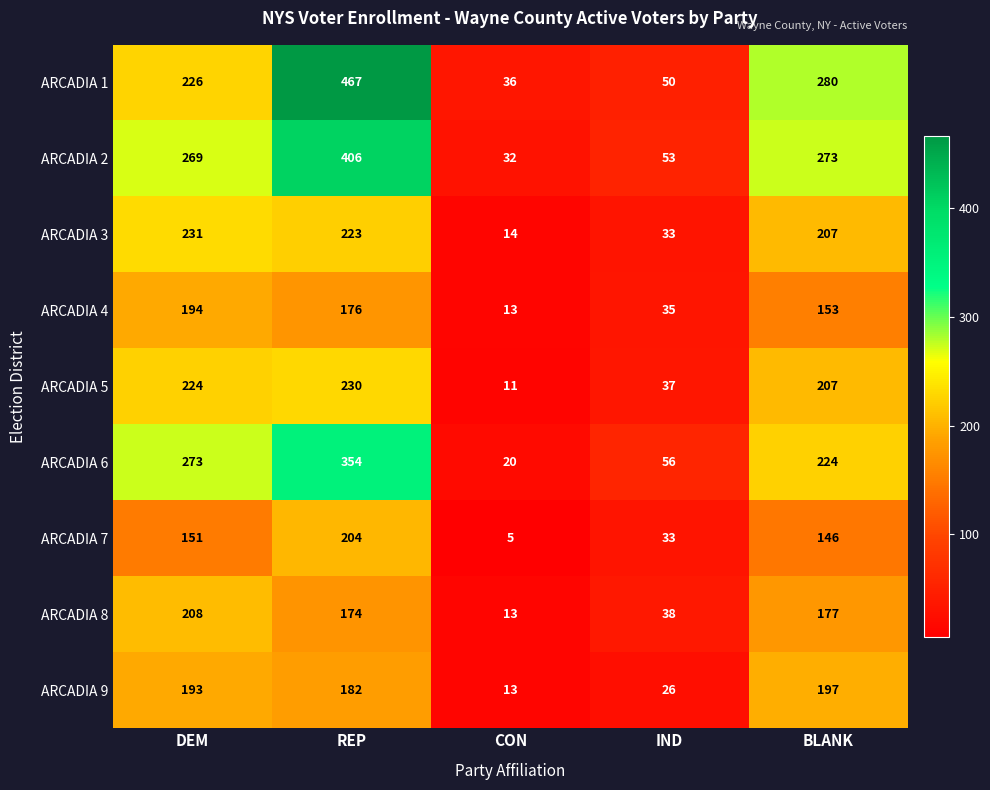

What is the average value of the ARCADIA 7 series?

108